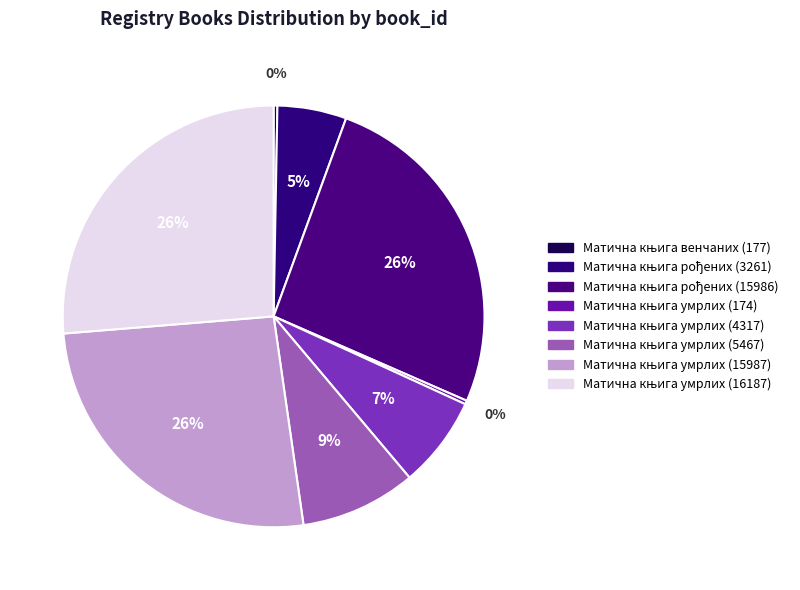

Count the number of slices in the pie.

8